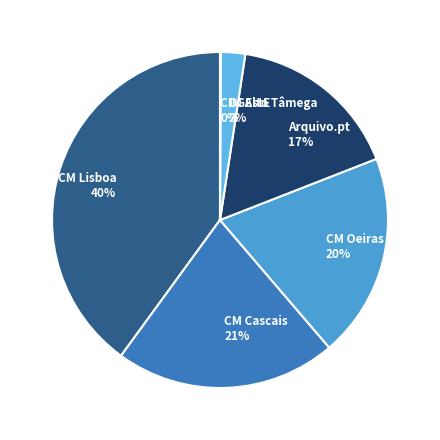

The CM Cascais slice represents 21% of the pie. True or false?

True